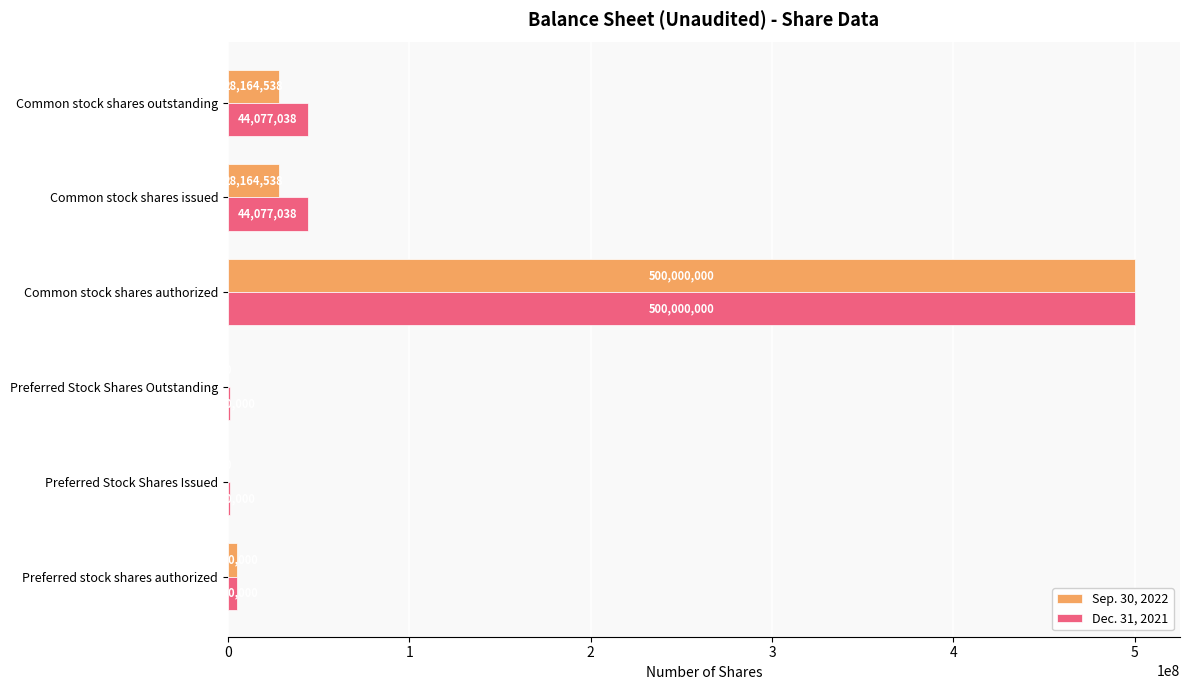

What is the highest value of the Sep. 30, 2022 series?

500000000